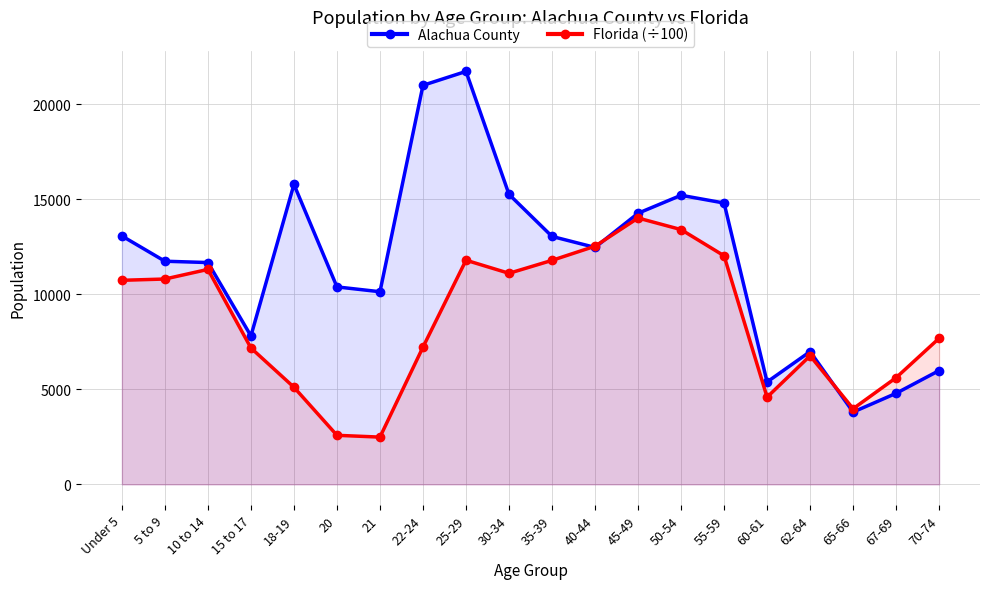

What are all the series names shown in the legend?

Alachua County, Florida (÷100)